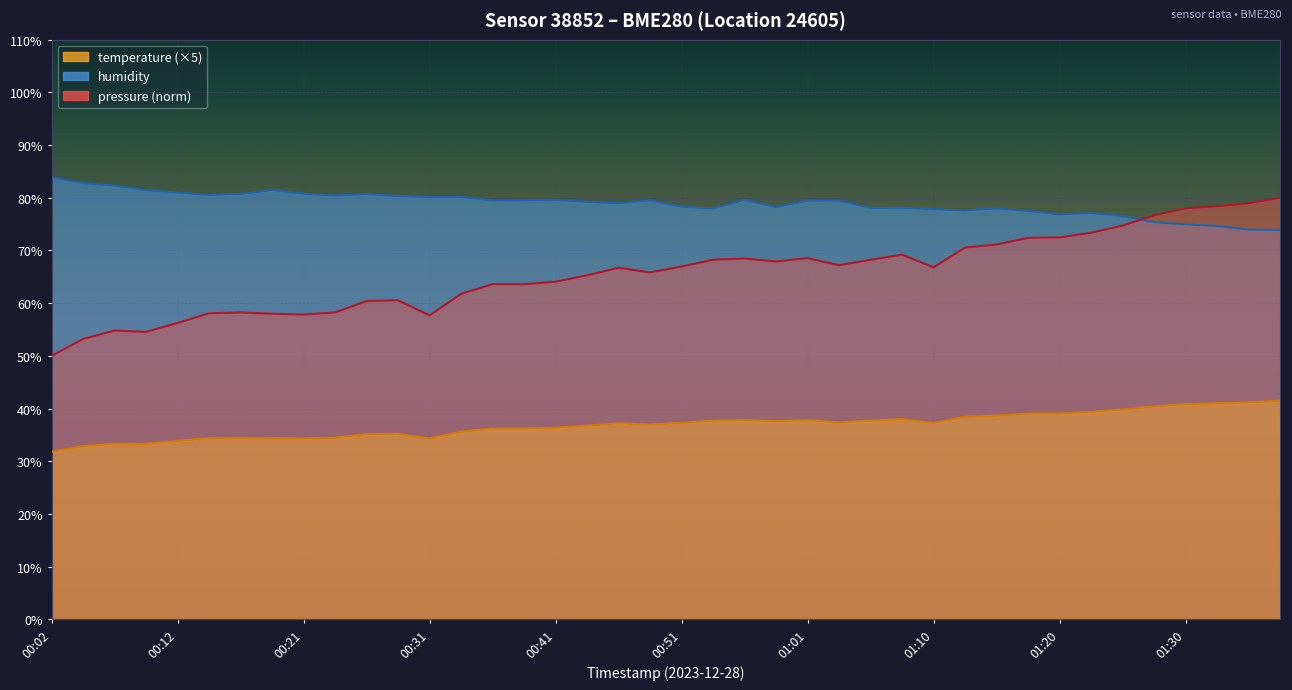

True or false: humidity and temperature cross at least once.

False